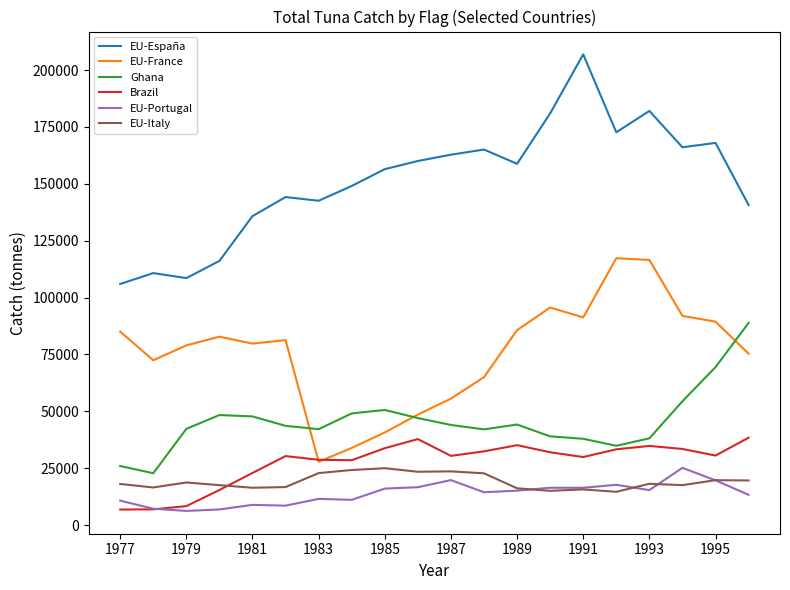

At how many categories does at least one series exceed 183478?

1